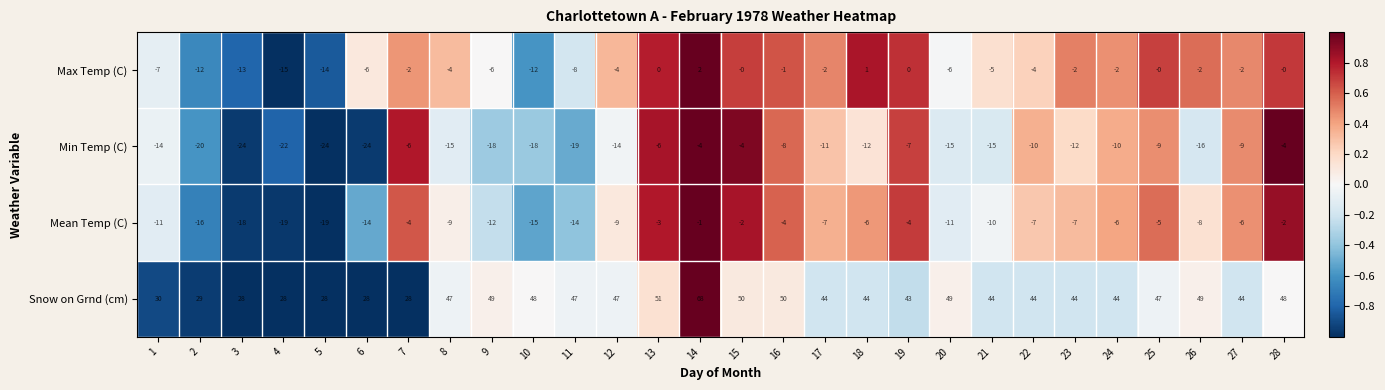

At 2, list the series in order from smallest to largest.

Min Temp (C), Mean Temp (C), Max Temp (C), Snow on Grnd (cm)